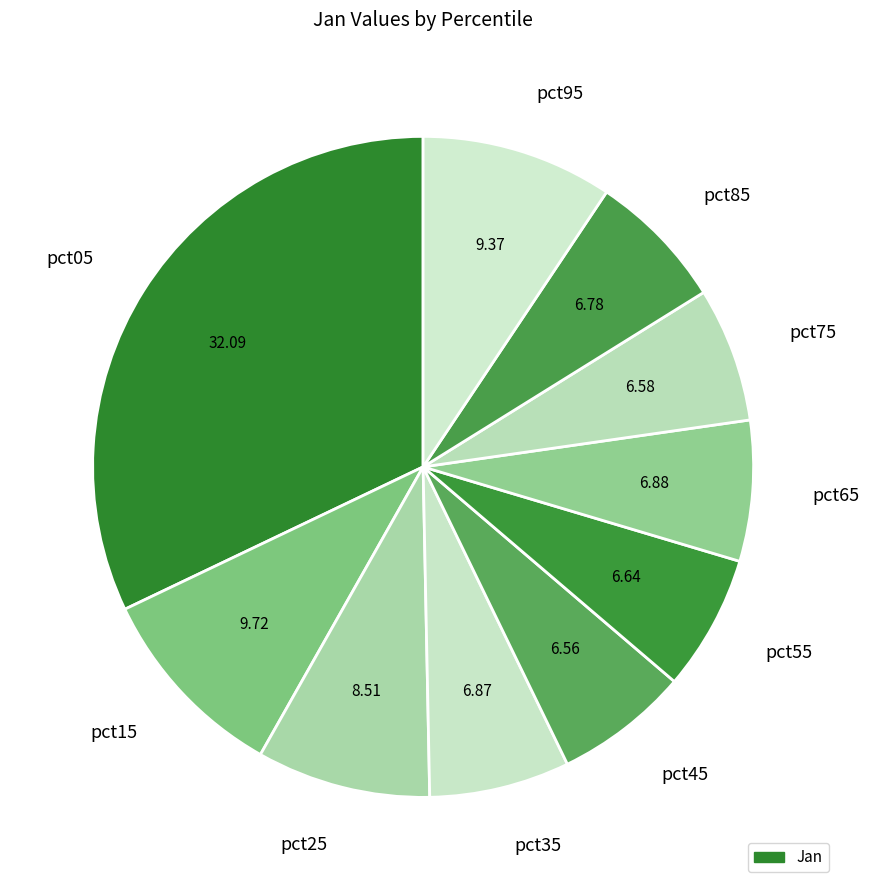

Does pct55 account for over 50% of the chart?

No